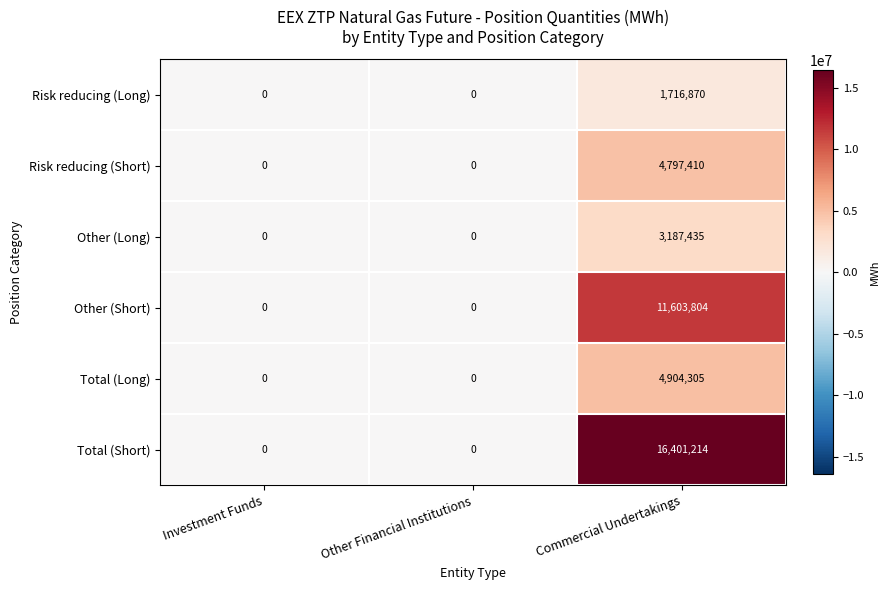

At which category is the sum across all series the highest?

Commercial Undertakings